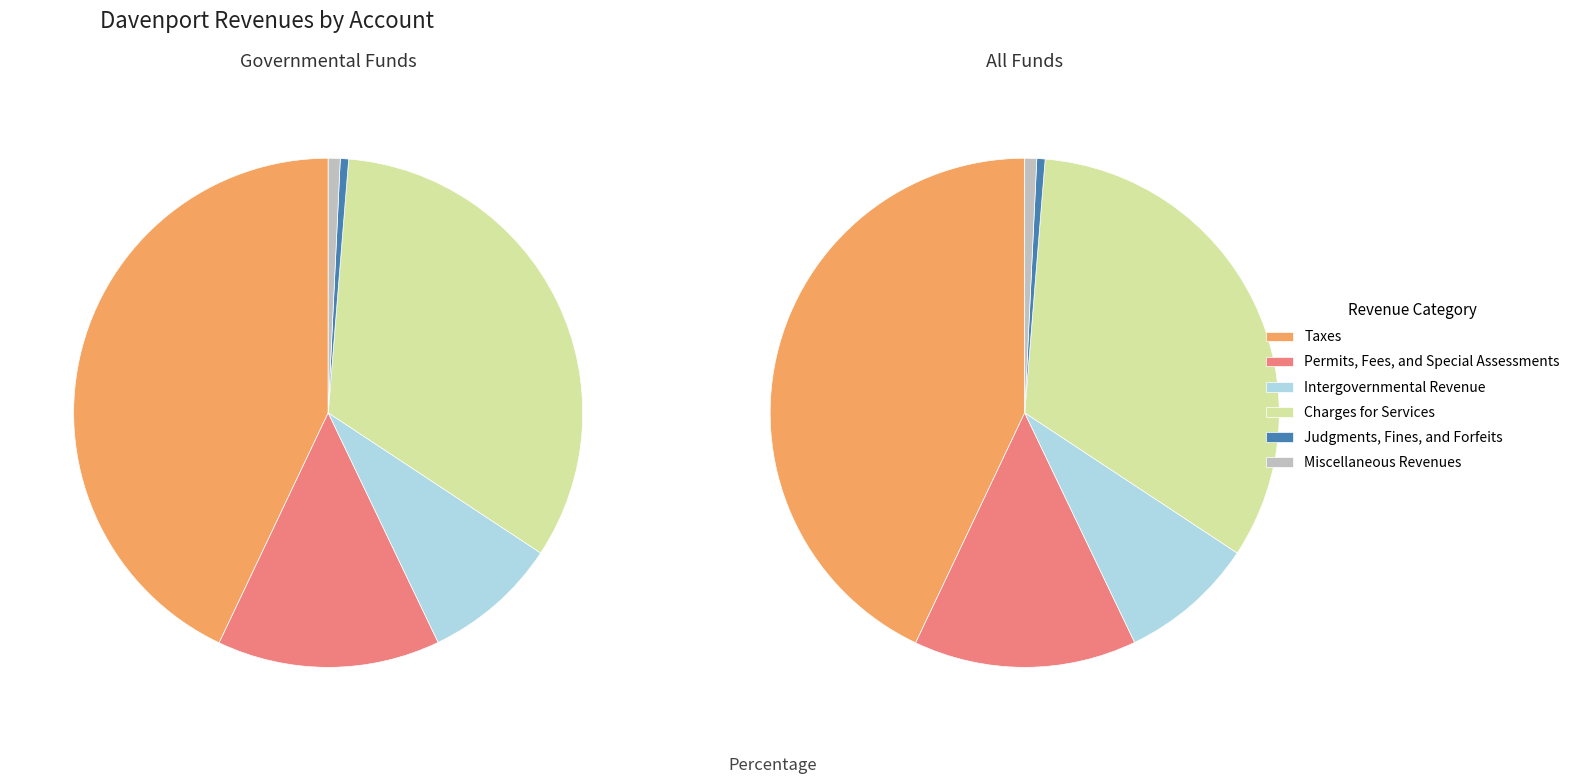

To the nearest percent, what portion does Taxes represent?

43%